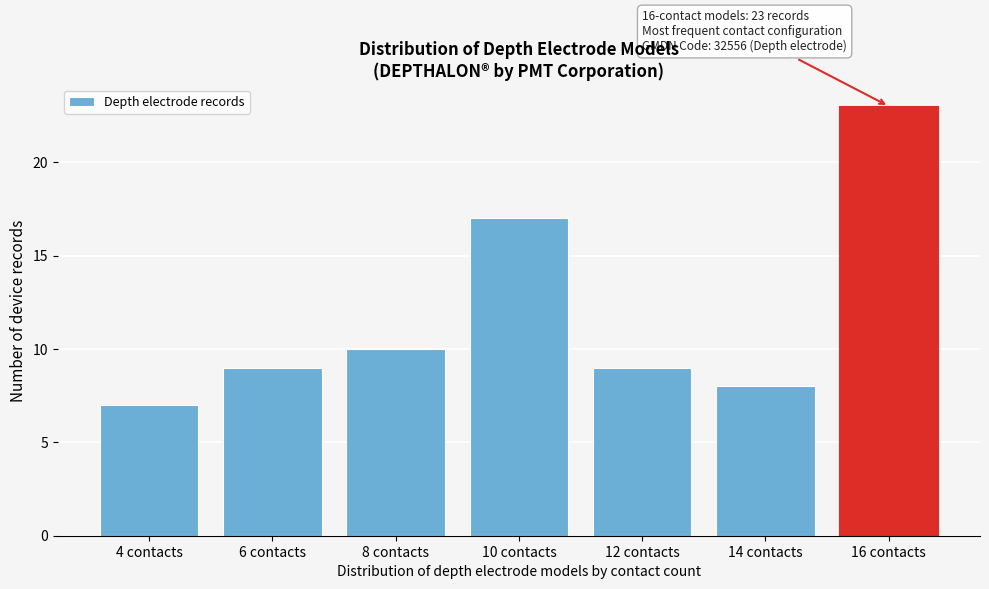

Reading right to left, list all the values displayed in this chart.

16 contacts=23	14 contacts=8	12 contacts=9	10 contacts=17	8 contacts=10	6 contacts=9	4 contacts=7